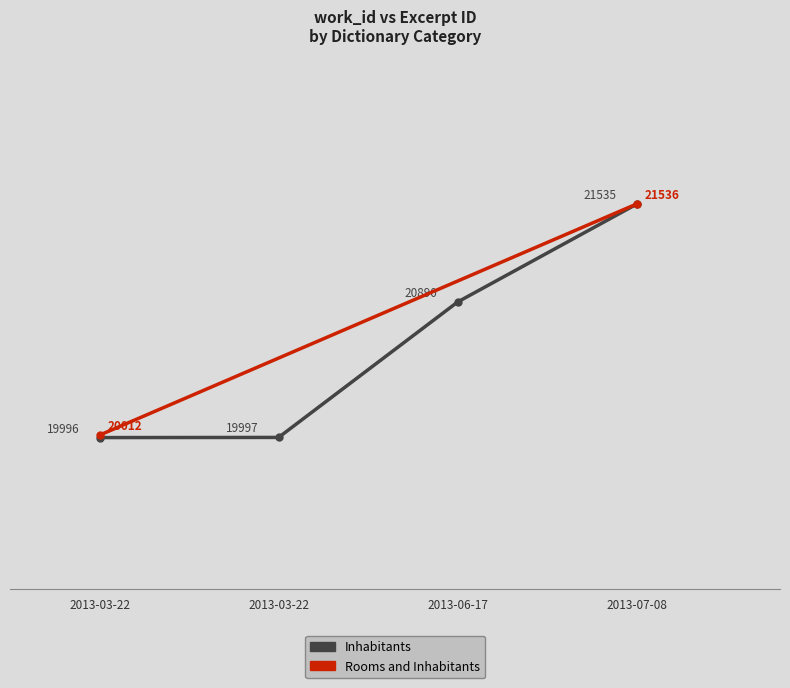

The chart shows a value of 35831 at 2013-03-22. True or false?

False